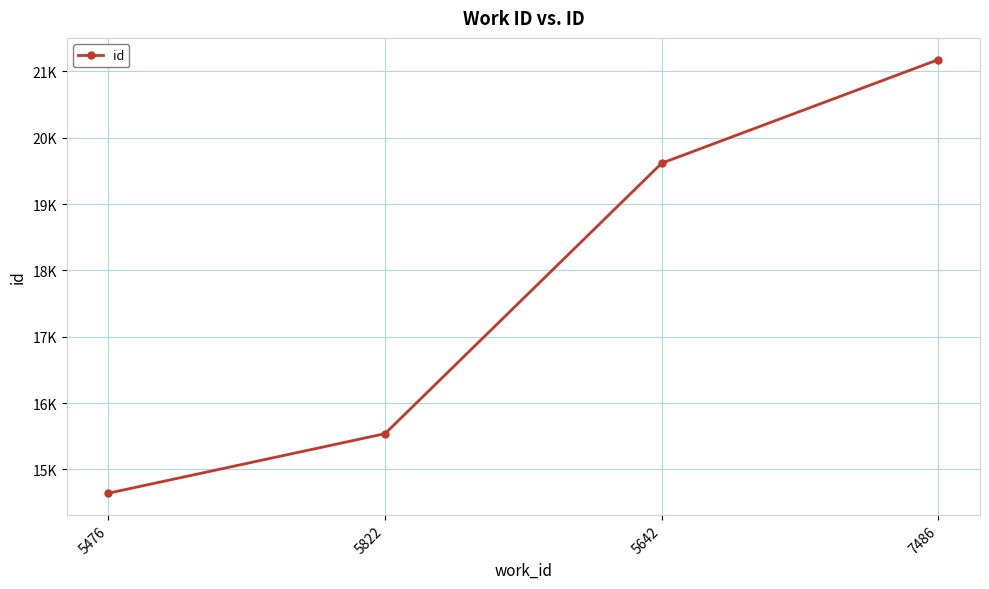

The value at 5822 is 15538. True or false?

True